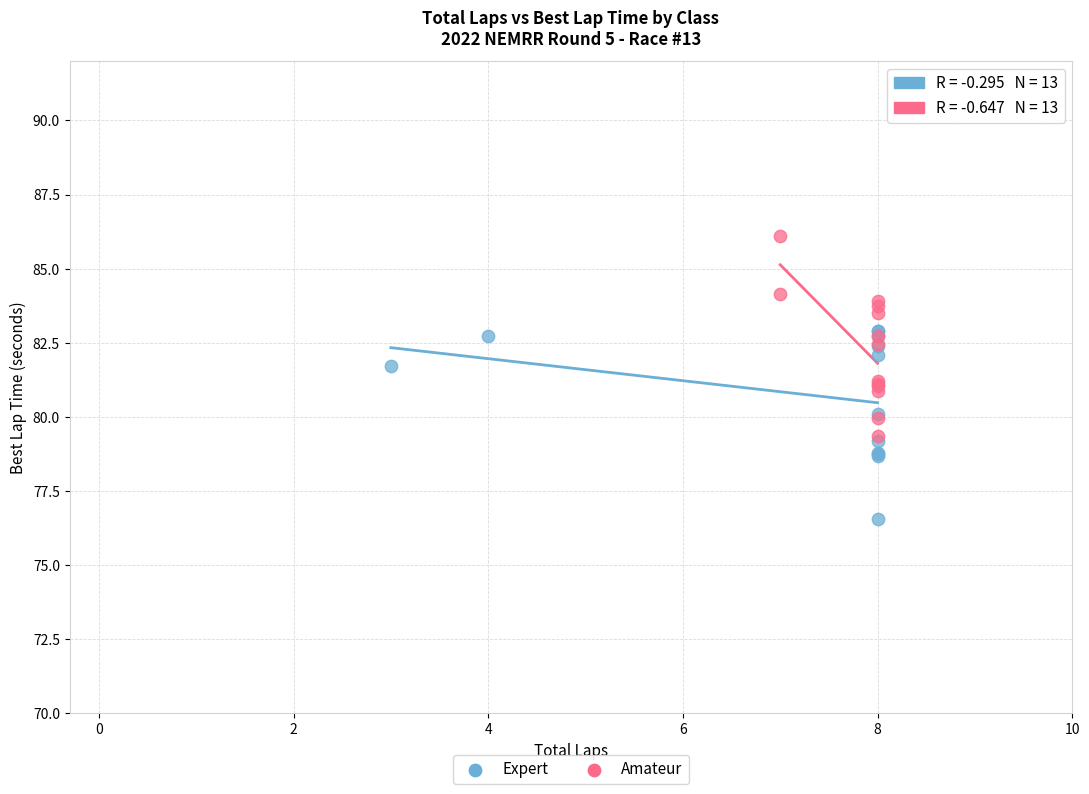

Which series contains the lowest Y value?

Expert